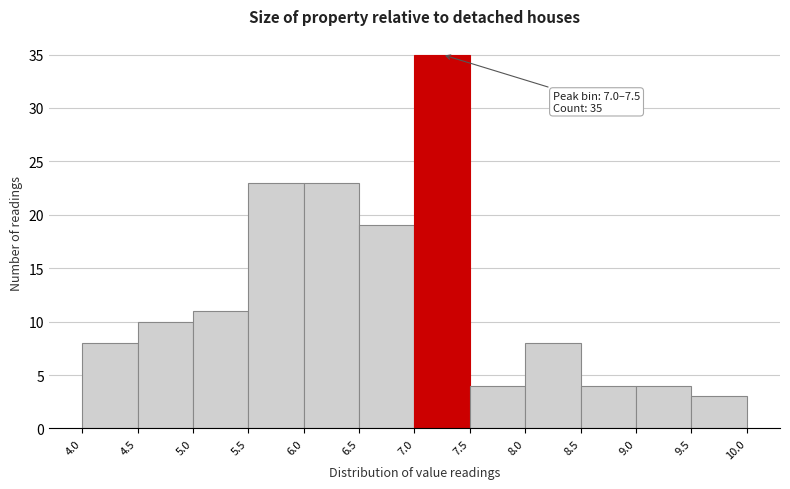

Which range on the x-axis has the tallest bar?

7.0 to 7.5